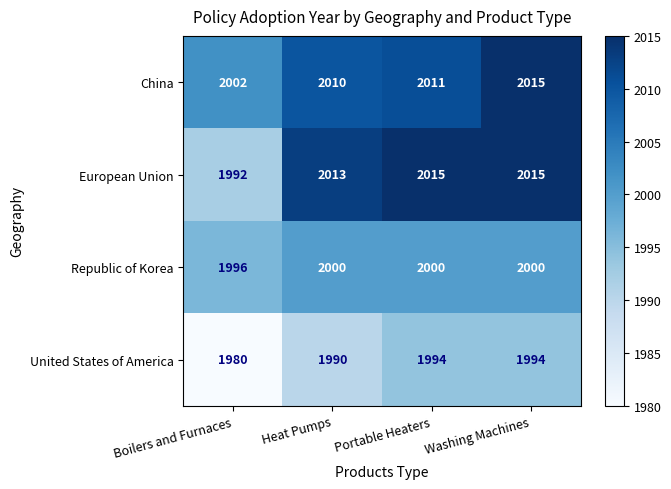

What is the sum of the European Union values at Washing Machines and Heat Pumps?

4028